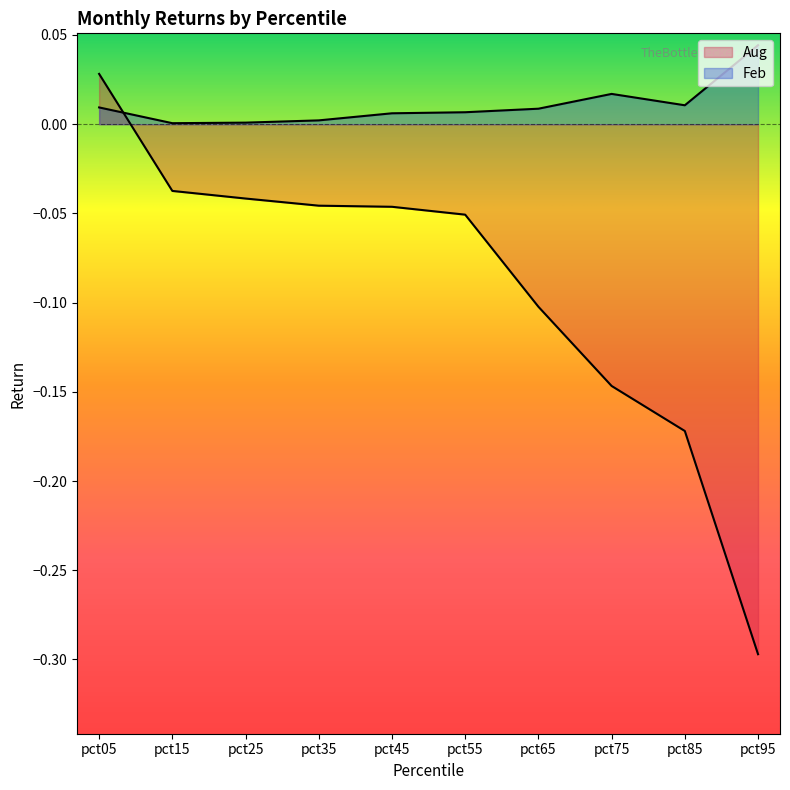

Which series has the widest spread of values?

Aug